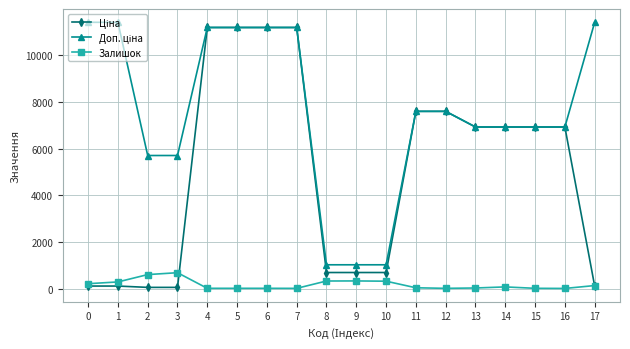

What is the greatest value displayed?

11410.0